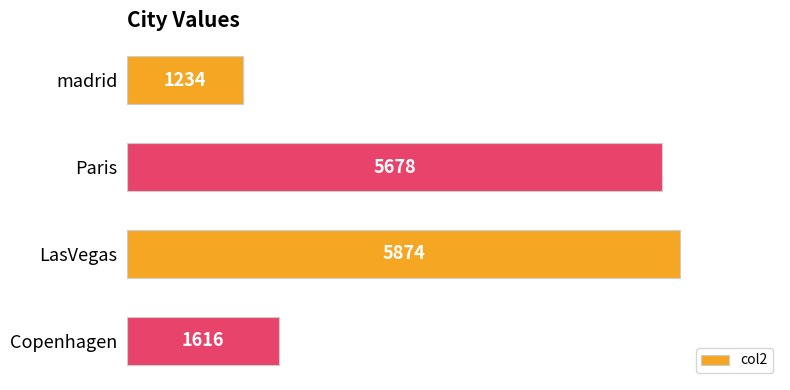

Which category has the highest value across all series?

LasVegas